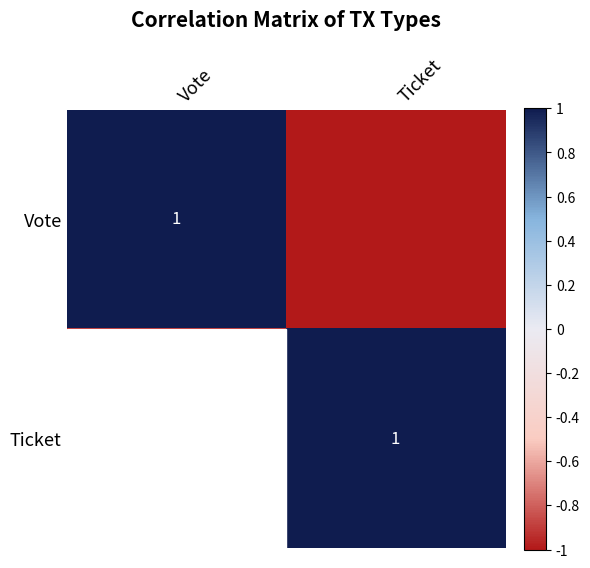

Rank the categories by Ticket value from lowest to highest.

Vote, Ticket